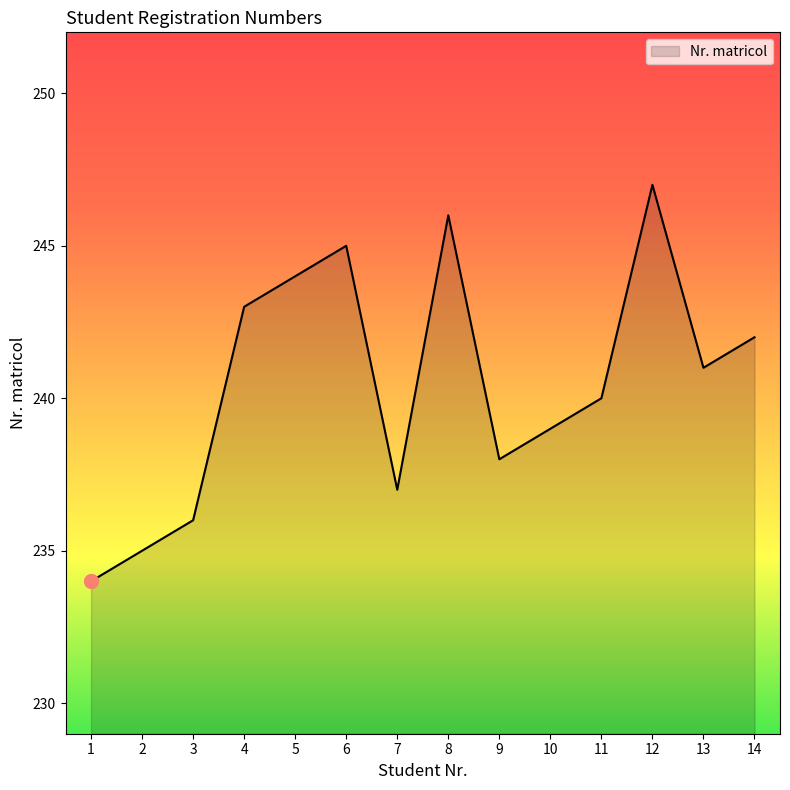

Where is the data nearest to the value 240?

11